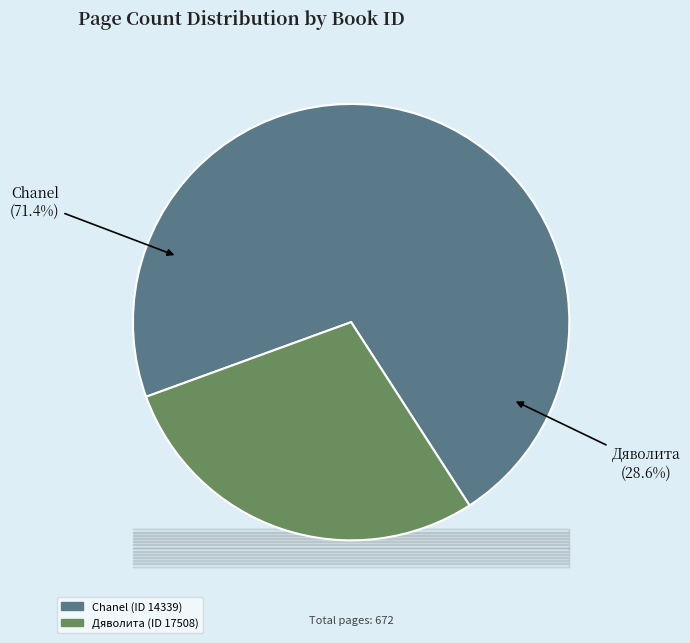

Which slice is the smallest?

17508